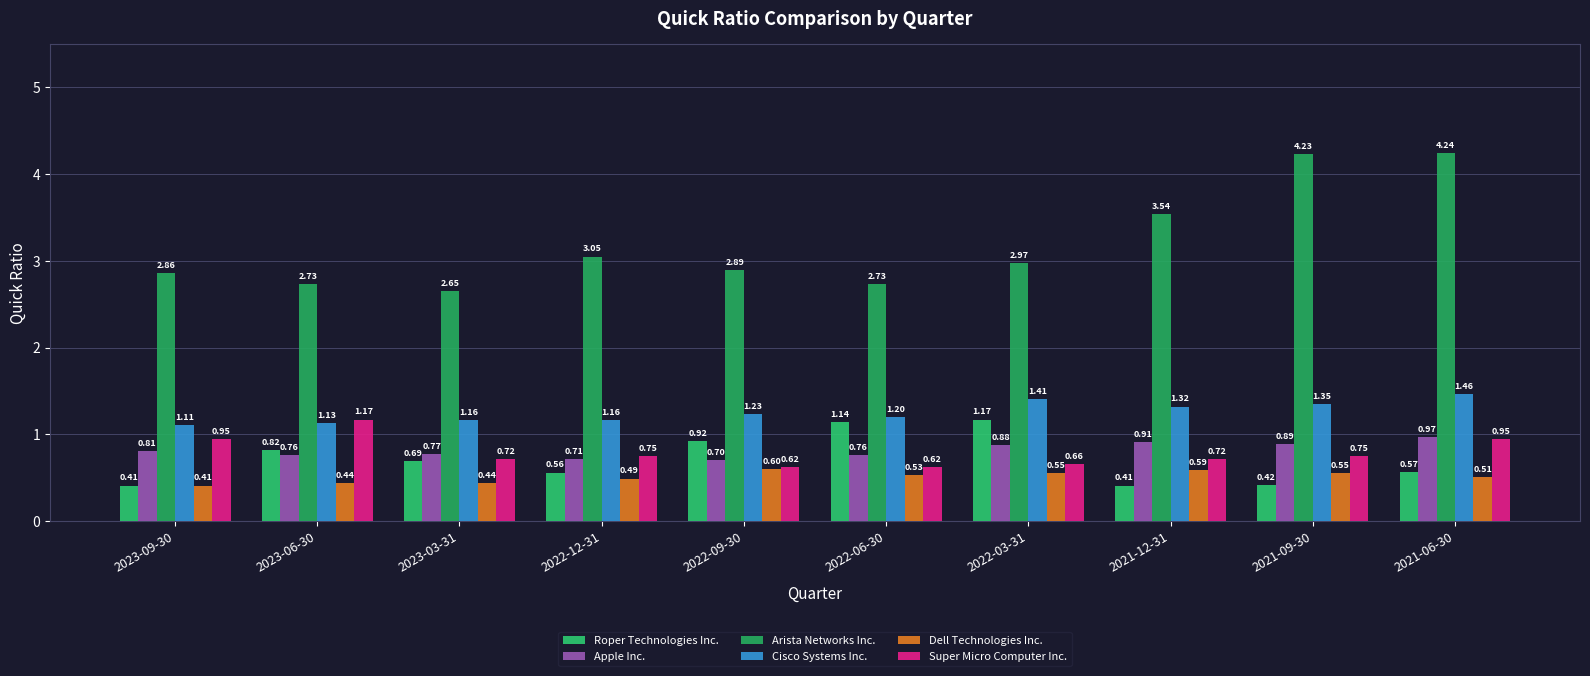

What value does the Apple Inc. series have at 2022-03-31?

0.9